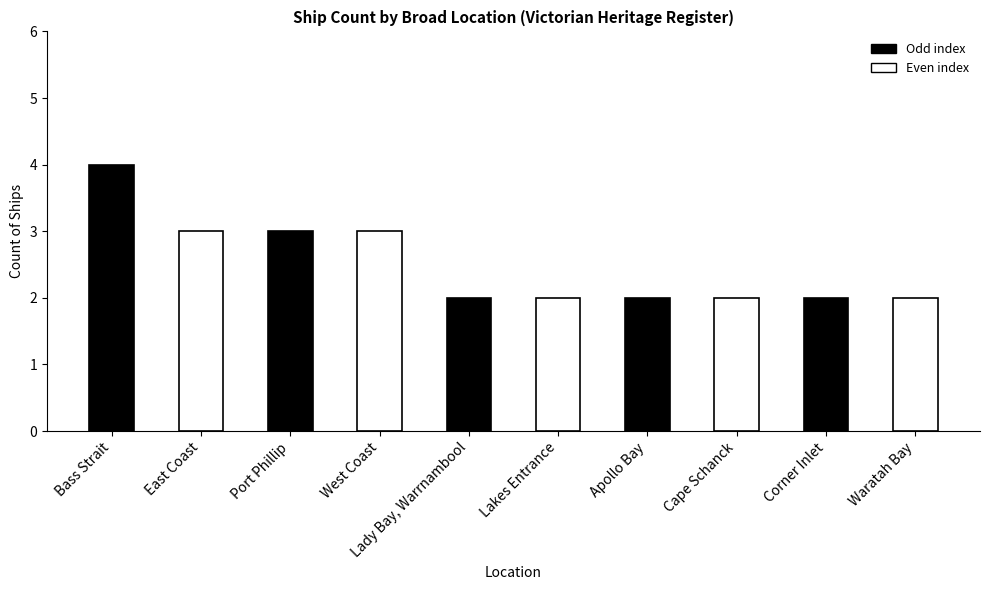

What is the difference between the maximum and minimum values?

2